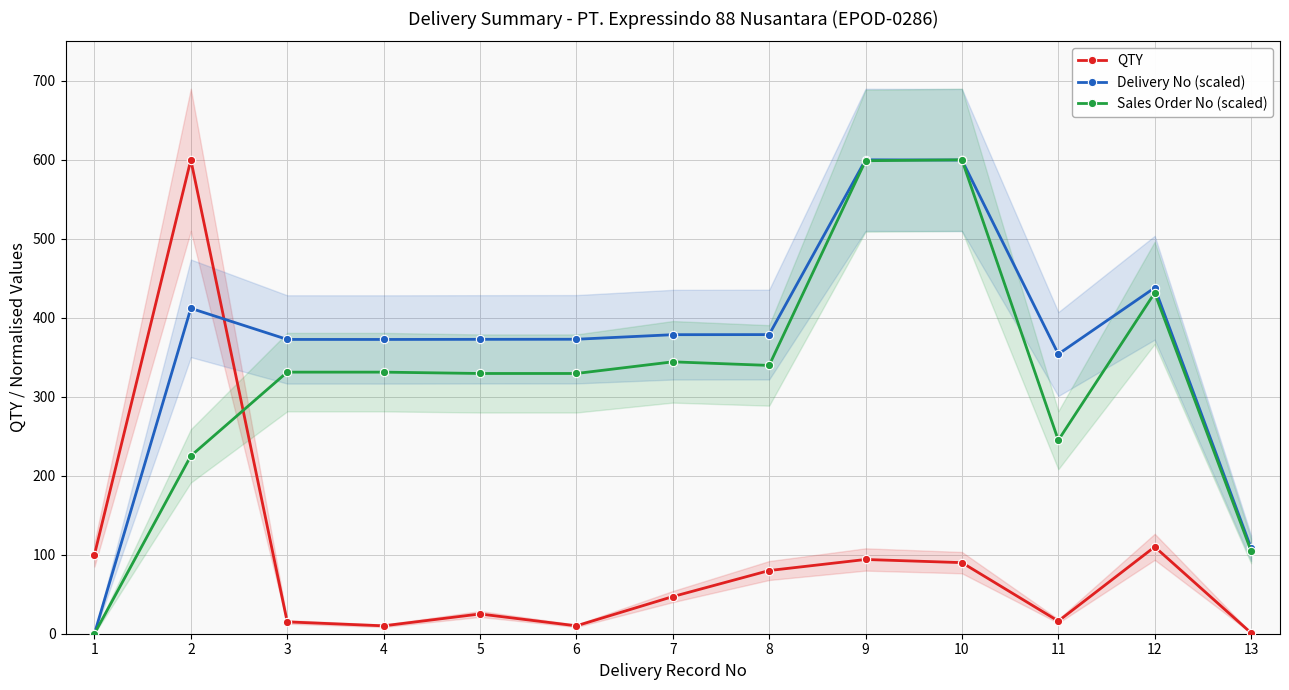

Which label corresponds to the largest value in the chart?

2